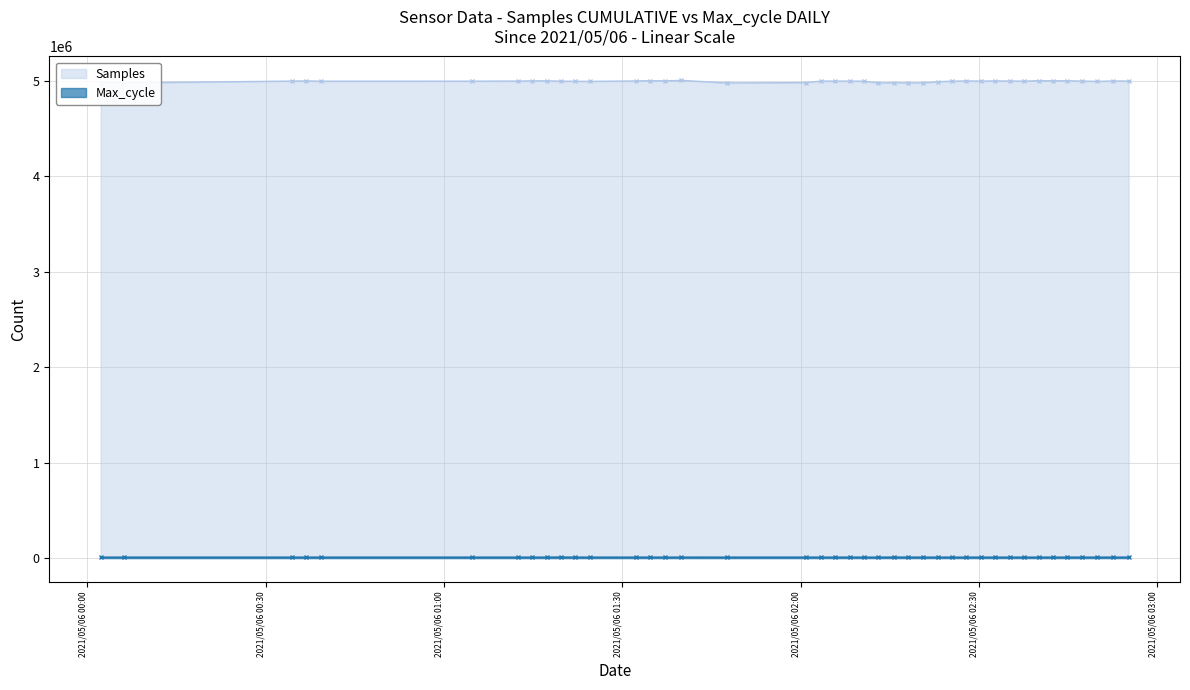

What is the greatest value displayed?

5007499